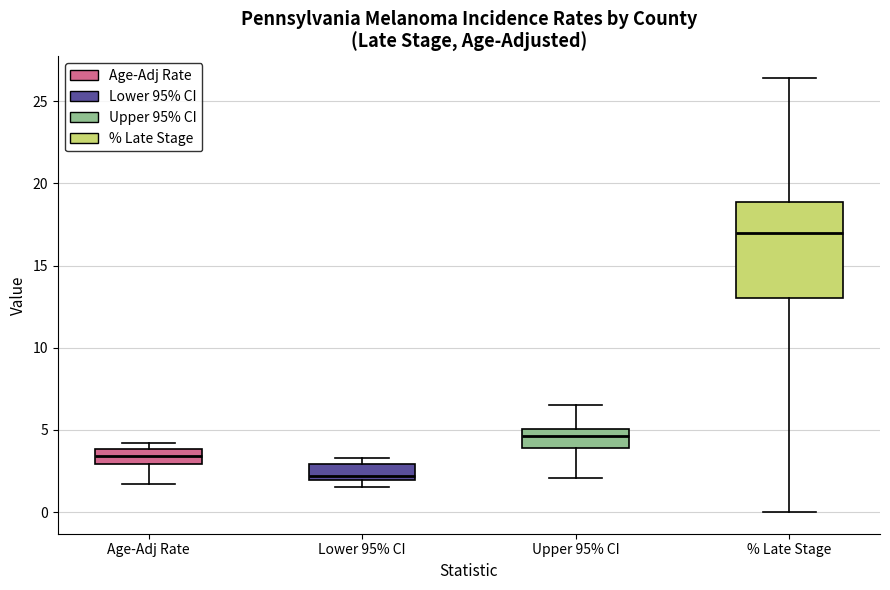

Comparing the boxes themselves (not the whiskers), which one is the tallest?

% Late Stage